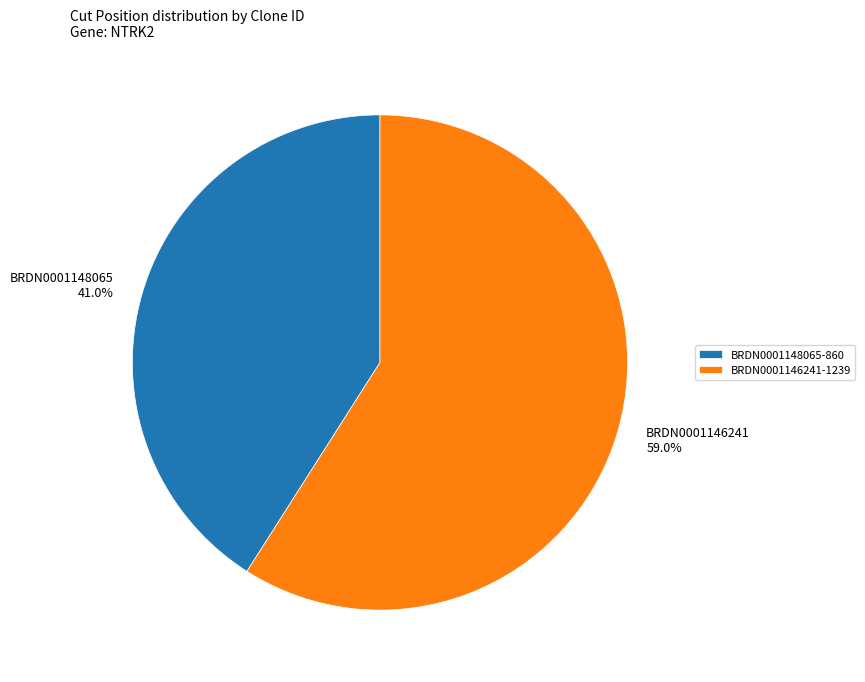

True or false: BRDN0001148065 accounts for 52% of the total.

False